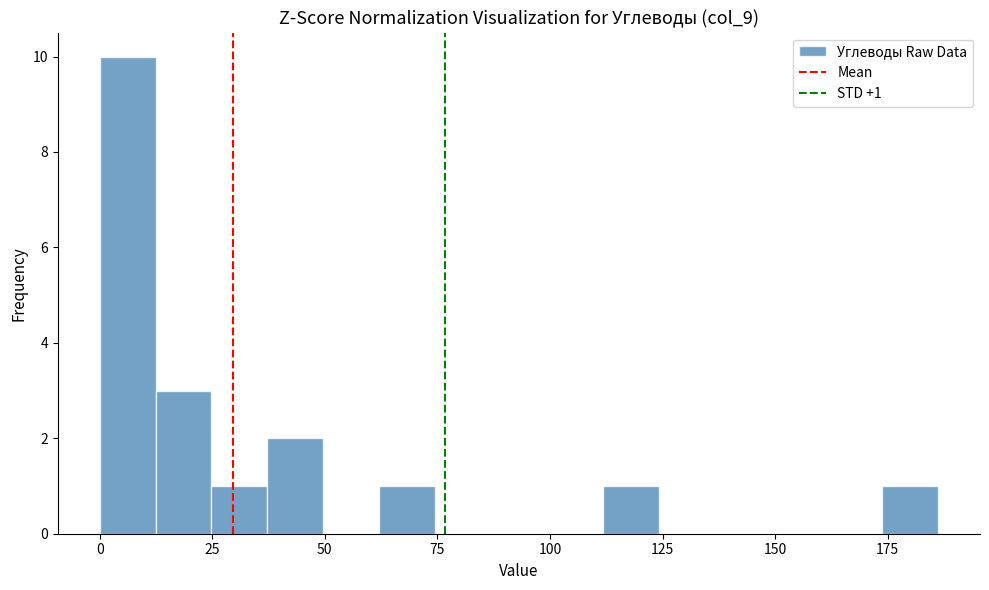

Read against the x-axis, roughly where is the centre of the tallest bar?

5